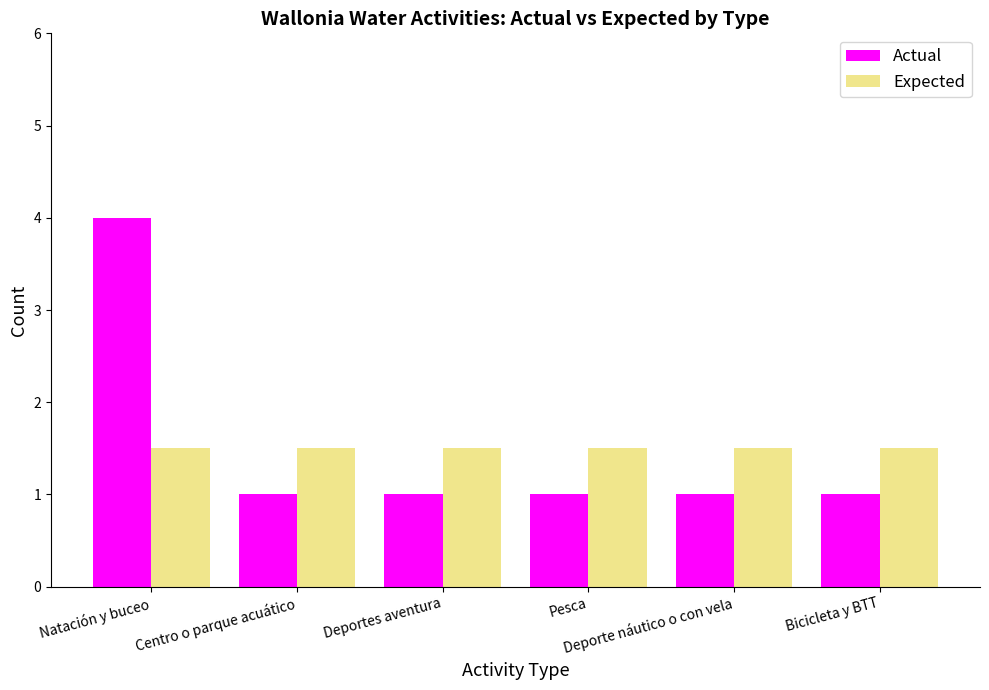

What is the minimum value shown in the chart?

1.0